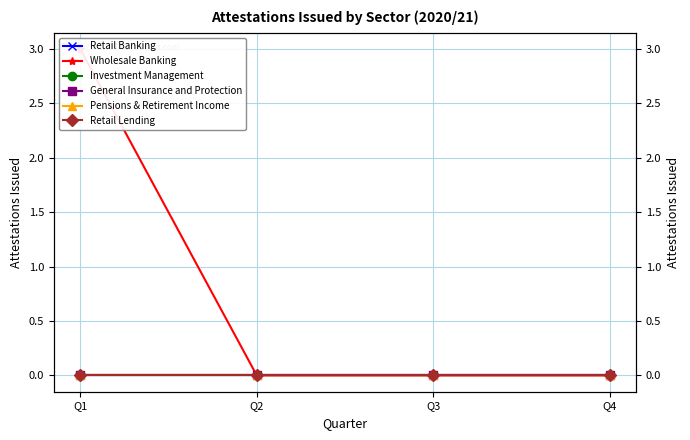

Which series has the largest range (max minus min)?

Wholesale Banking